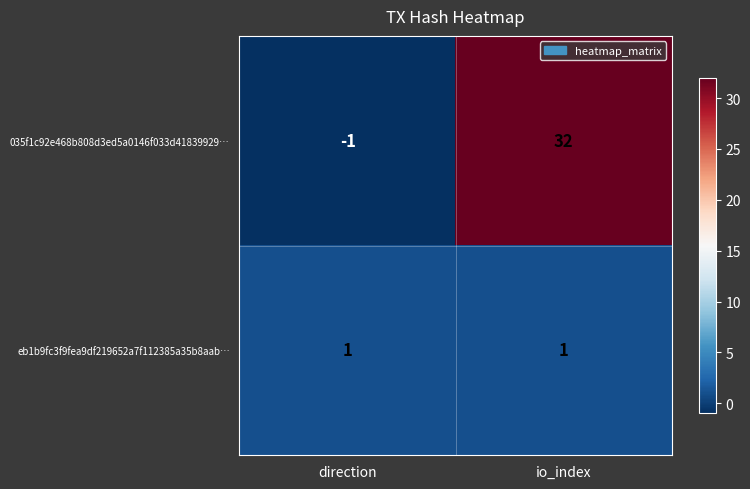

Reading right to left, transcribe all the data shown in this chart.

035f1c92e468b808d3ed5a0146f033d41839929…: 32	-1
eb1b9fc3f9fea9df219652a7f112385a35b8aab…: 1	1